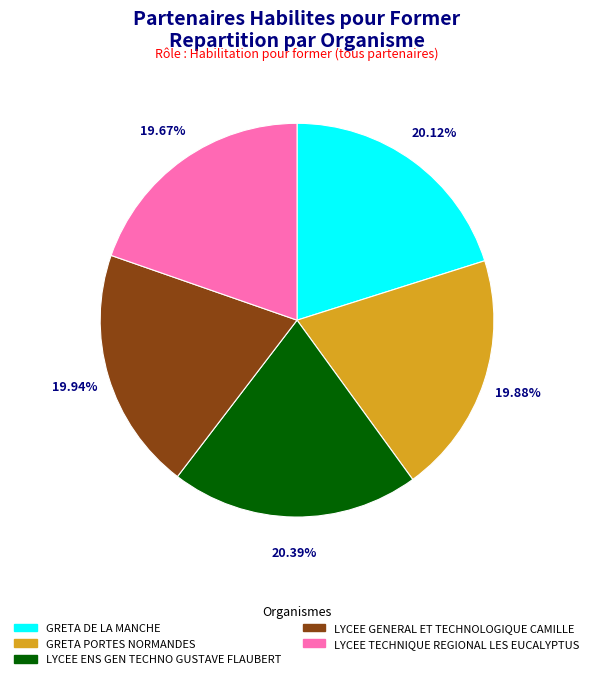

What is the ratio of the value at LYCEE ENS GEN TECHNO GUSTAVE FLAUBERT to the value at LYCEE TECHNIQUE REGIONAL LES EUCALYPTUS?

1.0